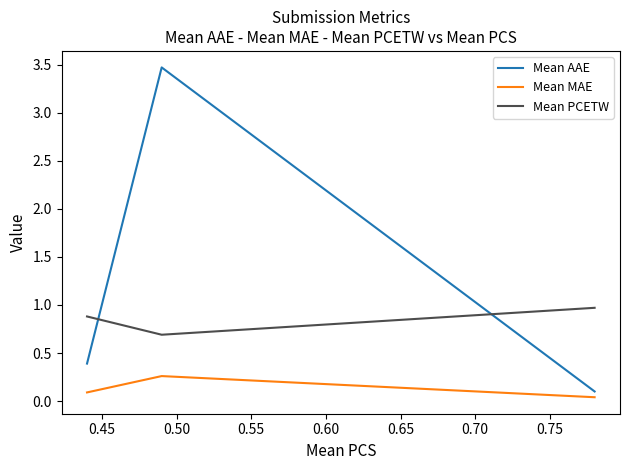

Which series has the largest range (max minus min)?

Mean AAE